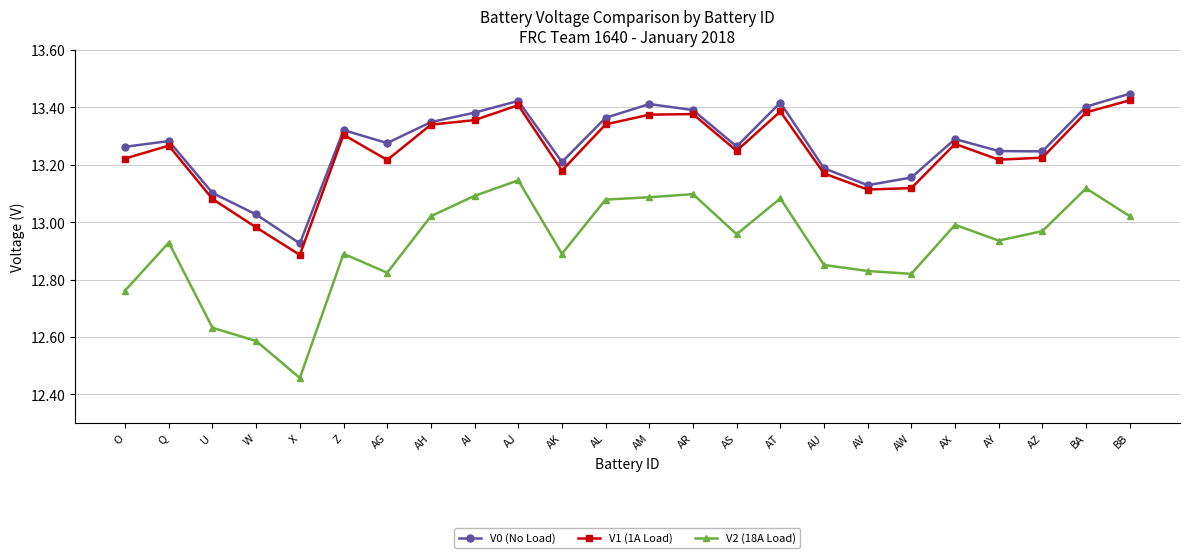

Does the chart display data point markers on the line(s)?

Yes